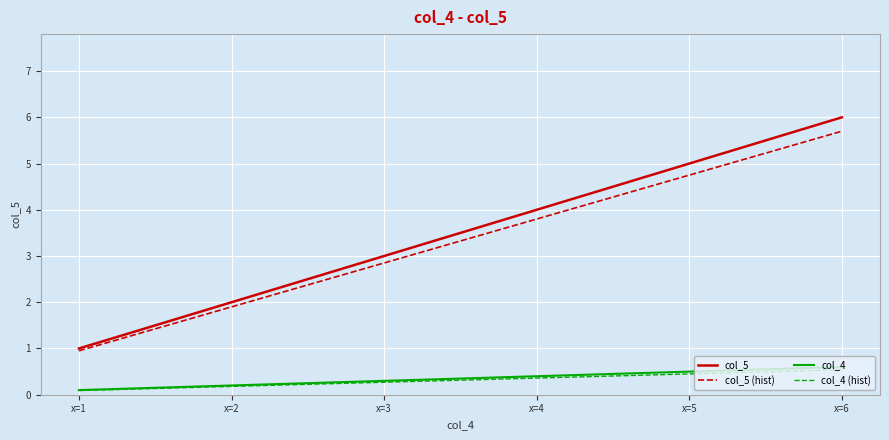

How many lines are shown in the chart?

4